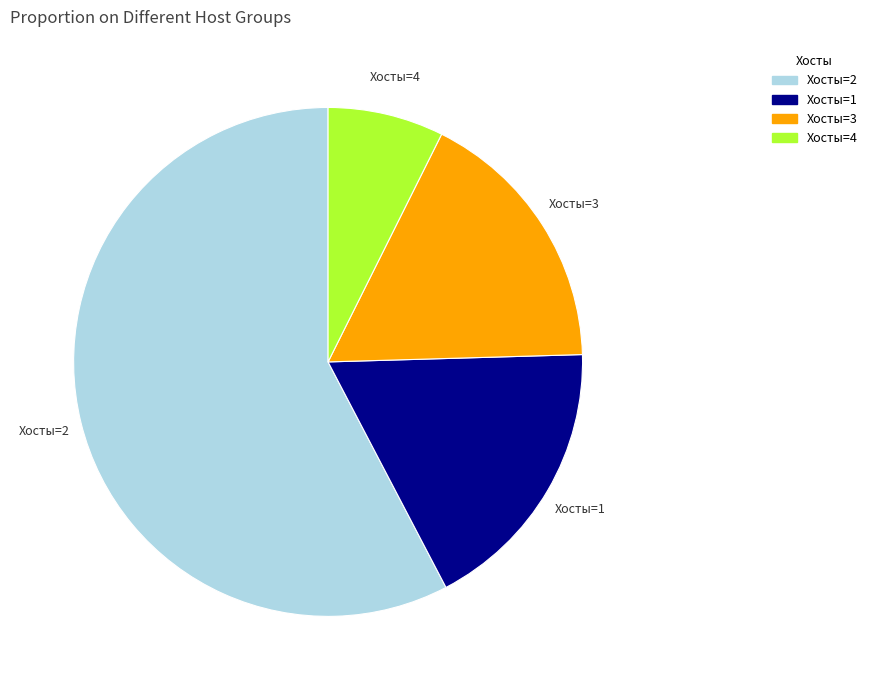

Is there a majority slice in this chart?

Yes